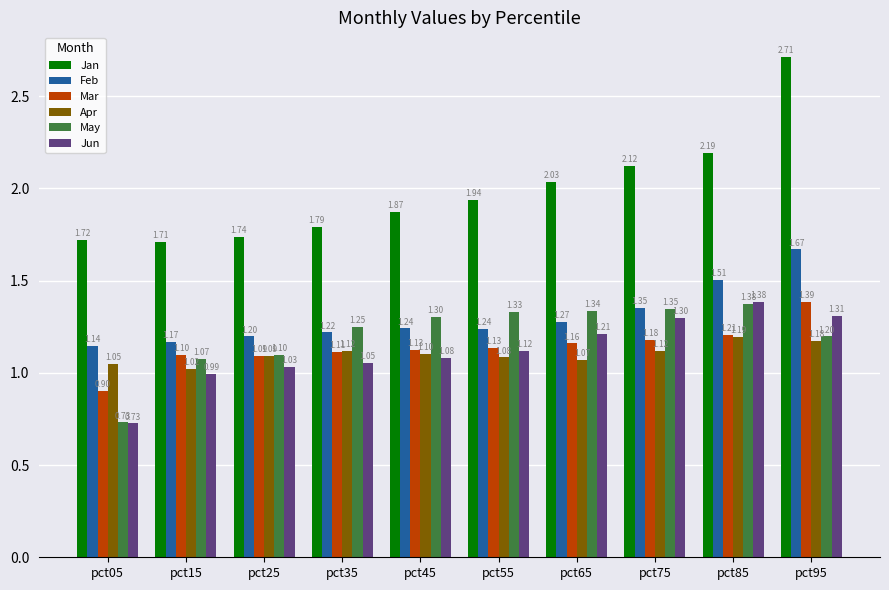

The value of Mar at pct25 is 0.5. True or false?

False